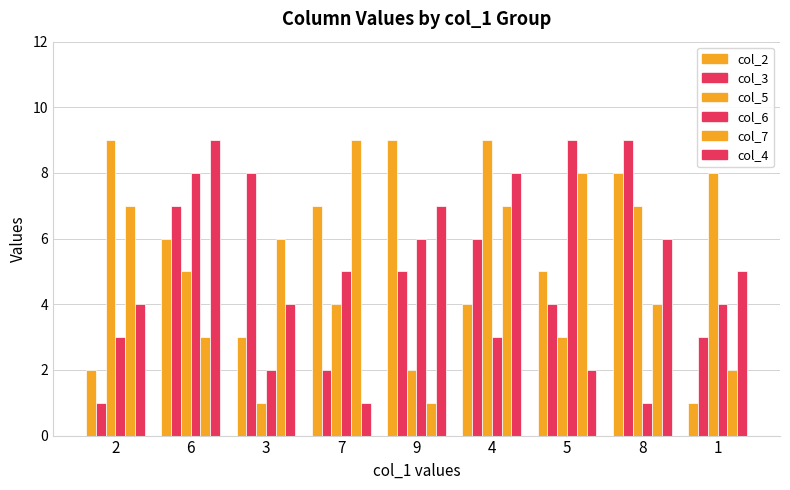

At 2, list the series in order from largest to smallest.

col_5, col_7, col_4, col_6, col_2, col_3